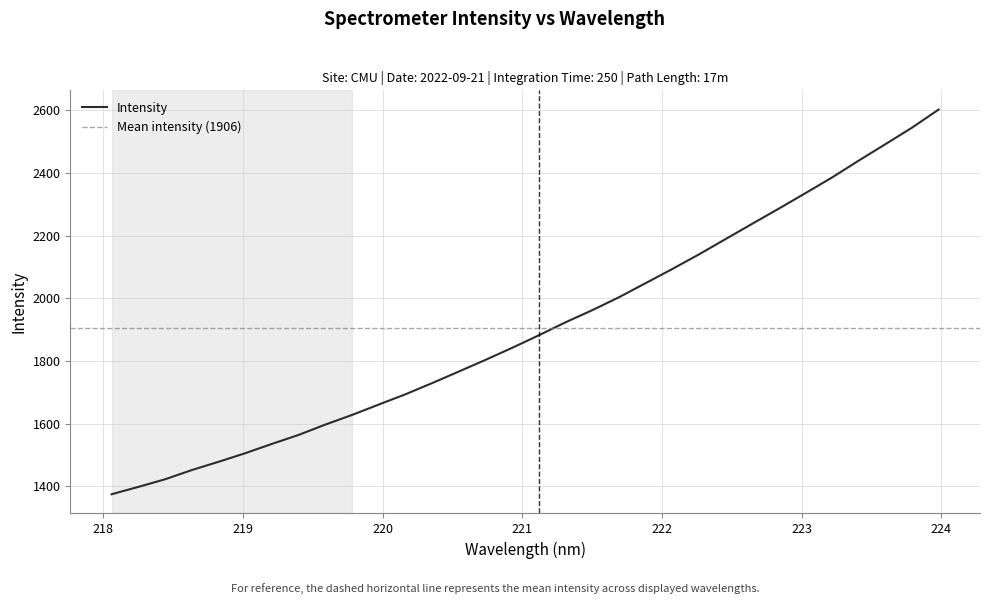

True or false: there are more than 1 points higher than both neighbors.

False